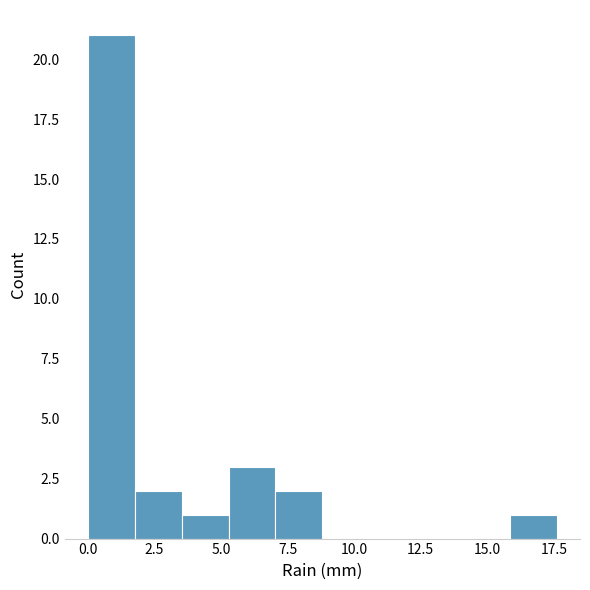

Around what value on the x-axis is the tallest bar? Give the approximate position of its centre, as read against the axis.

1.0